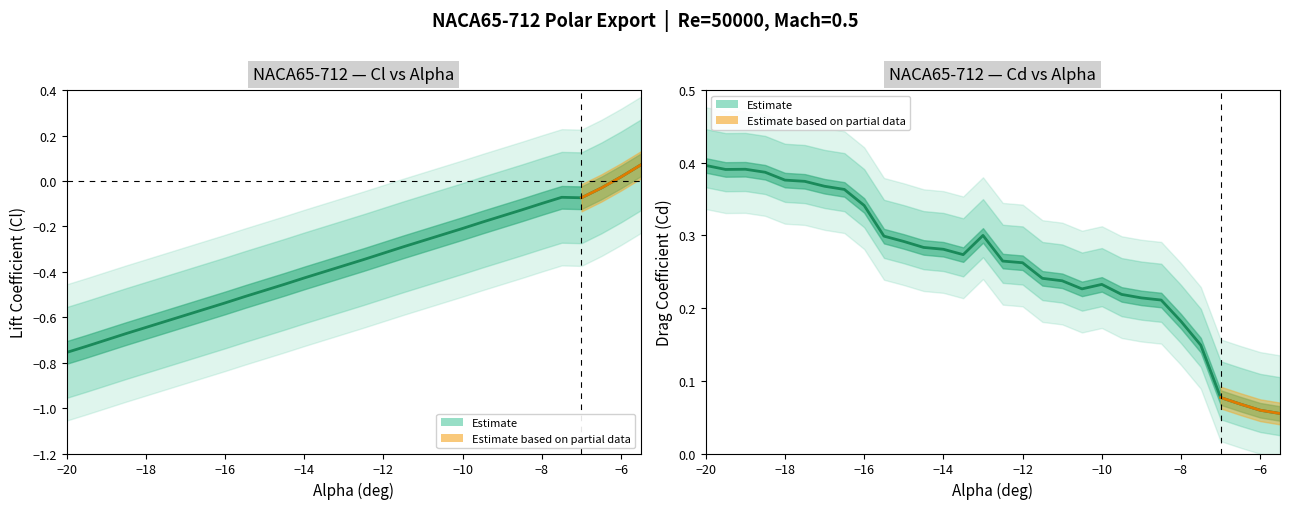

Which series ends up on top after the final intersection of Cd and Cl?

Cl